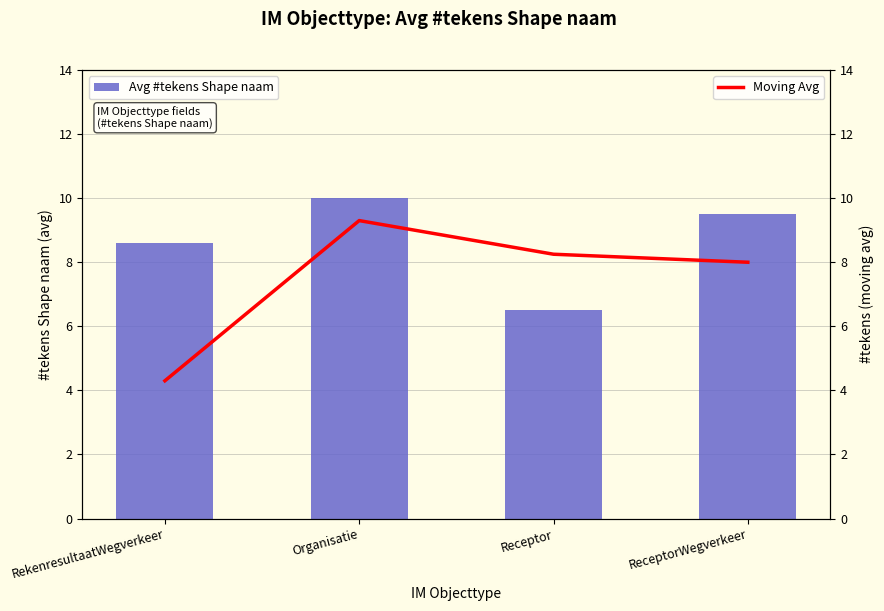

True or false: Avg #tekens Shape naam has a value of 11.8 at RekenresultaatWegverkeer.

False